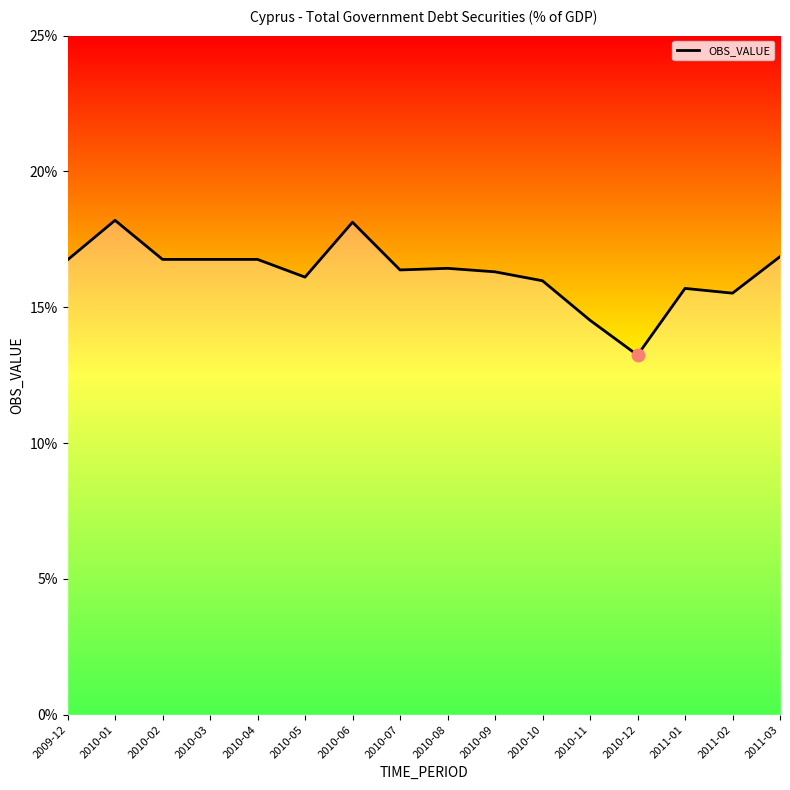

What is the change in value from 2010-05 to 2010-08?

+0.3